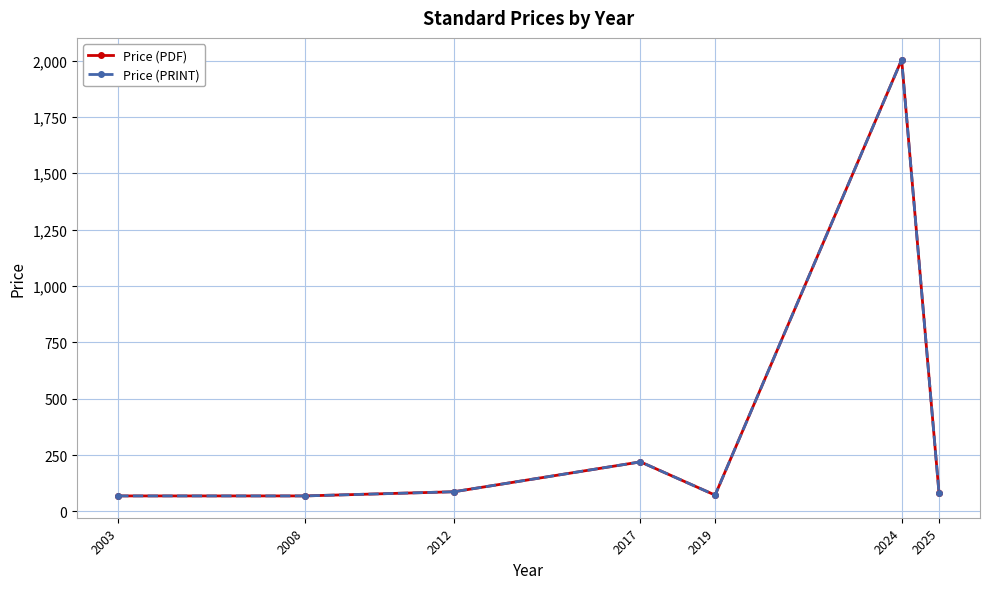

Does the chart have visible grid lines?

Yes